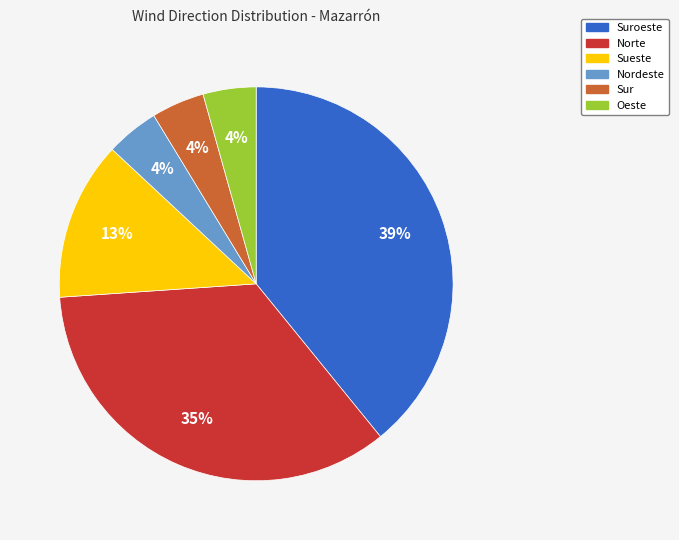

Is there a majority slice in this chart?

No